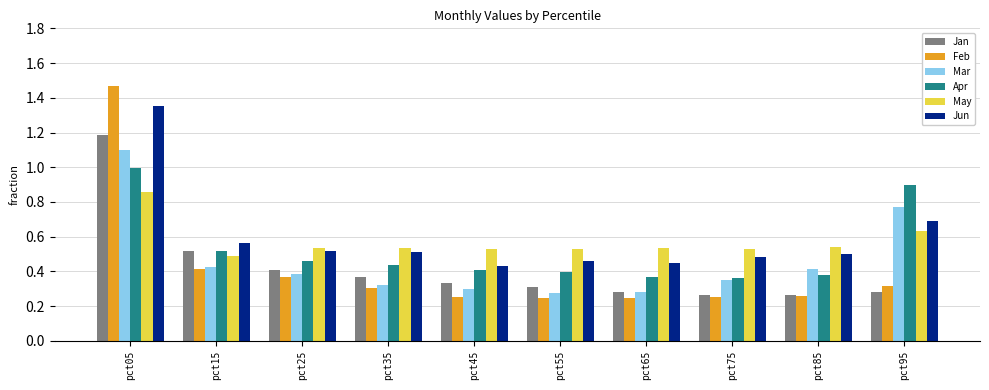

The Jun series shows 0.2 at pct75. True or false?

False